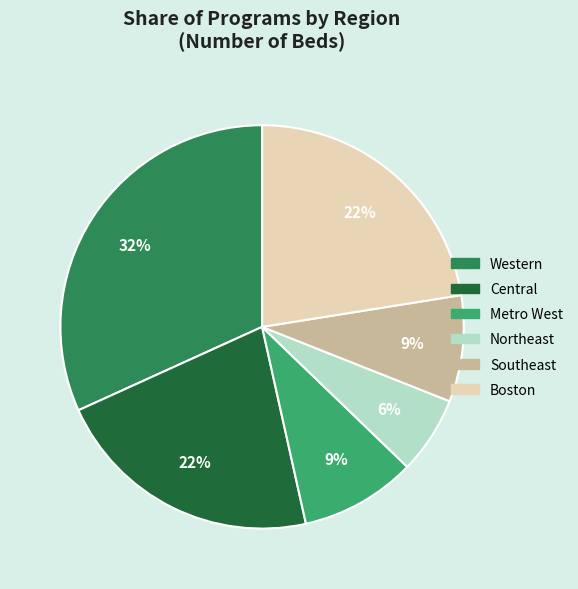

To the nearest percent, what is the average slice percentage?

17%